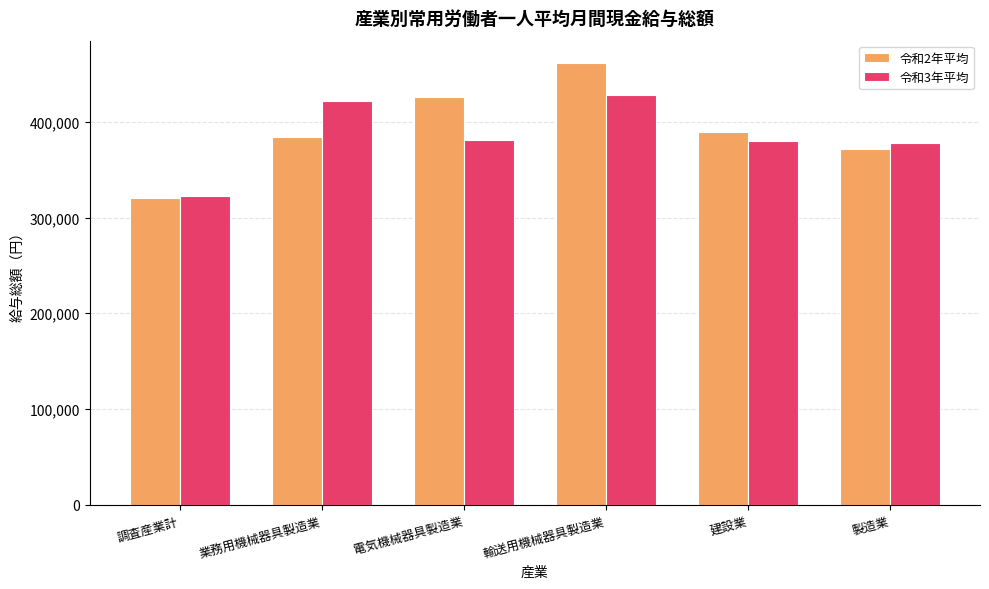

List the series in order of their peak value, lowest first.

令和3年平均, 令和2年平均